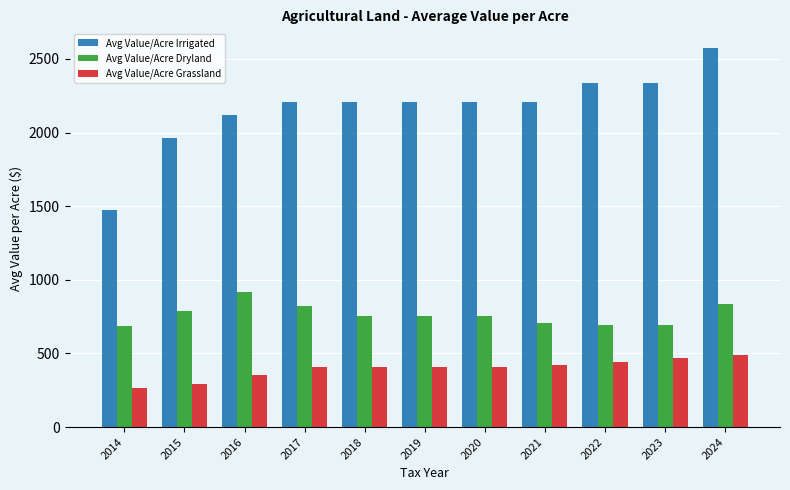

The value of Avg Value/Acre Irrigated at 2016 is 2119.7. True or false?

True